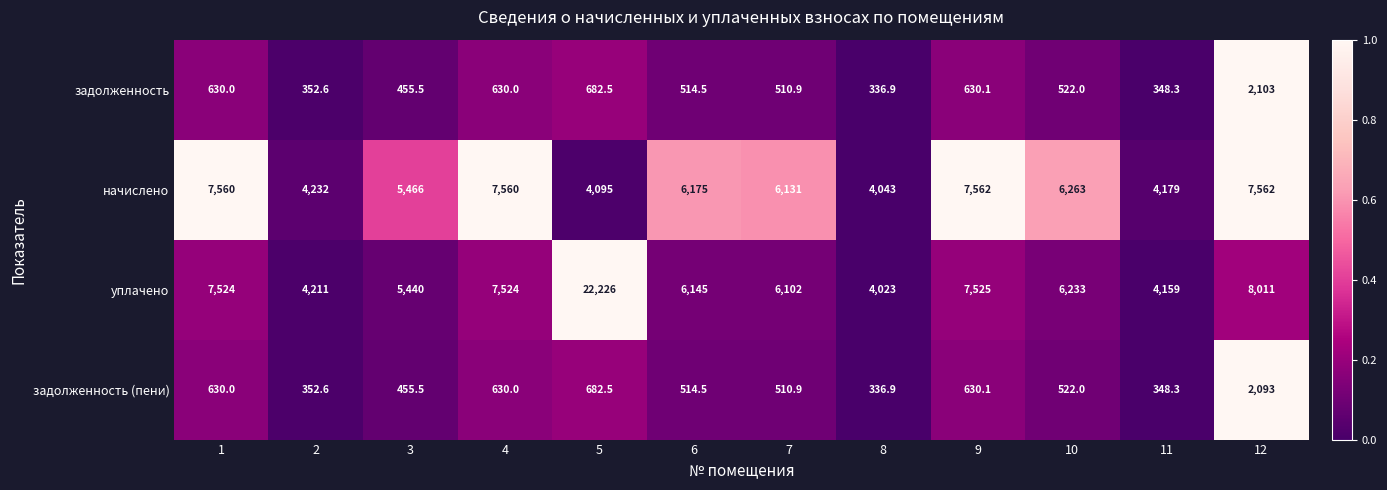

What is the sum of the задолженность (пени) values at 7 and 12?

2603.9